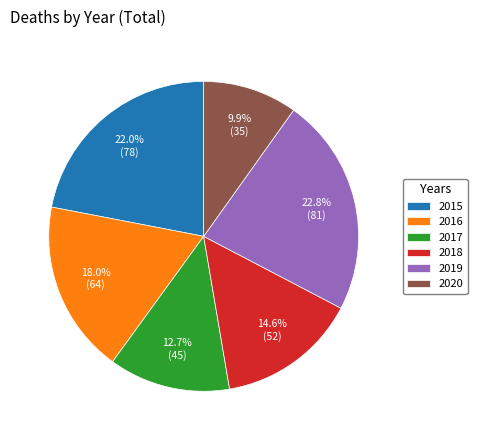

To the nearest percent, what portion does 2017 represent?

13%